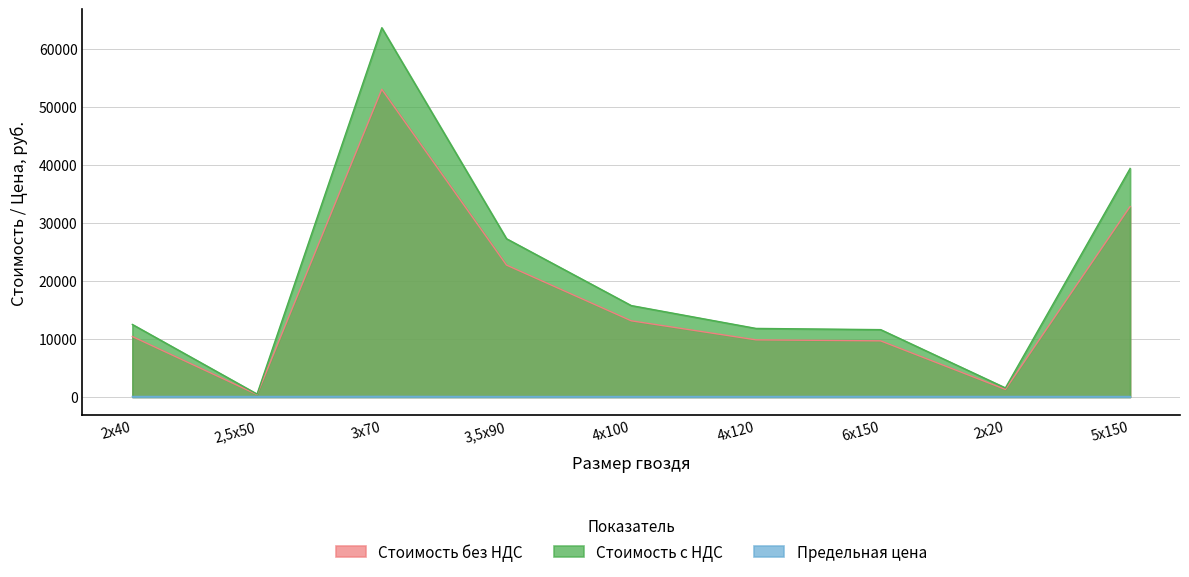

What is the difference between the second highest and second lowest values in the Стоимость без НДС series?

31491.0